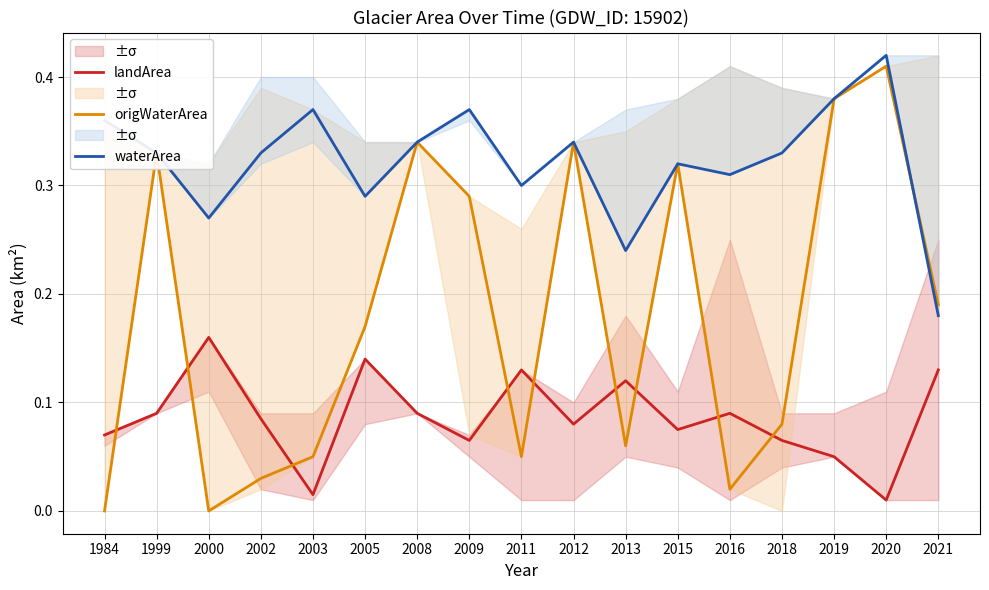

What is the approximate value of waterArea at 1999?

0.3